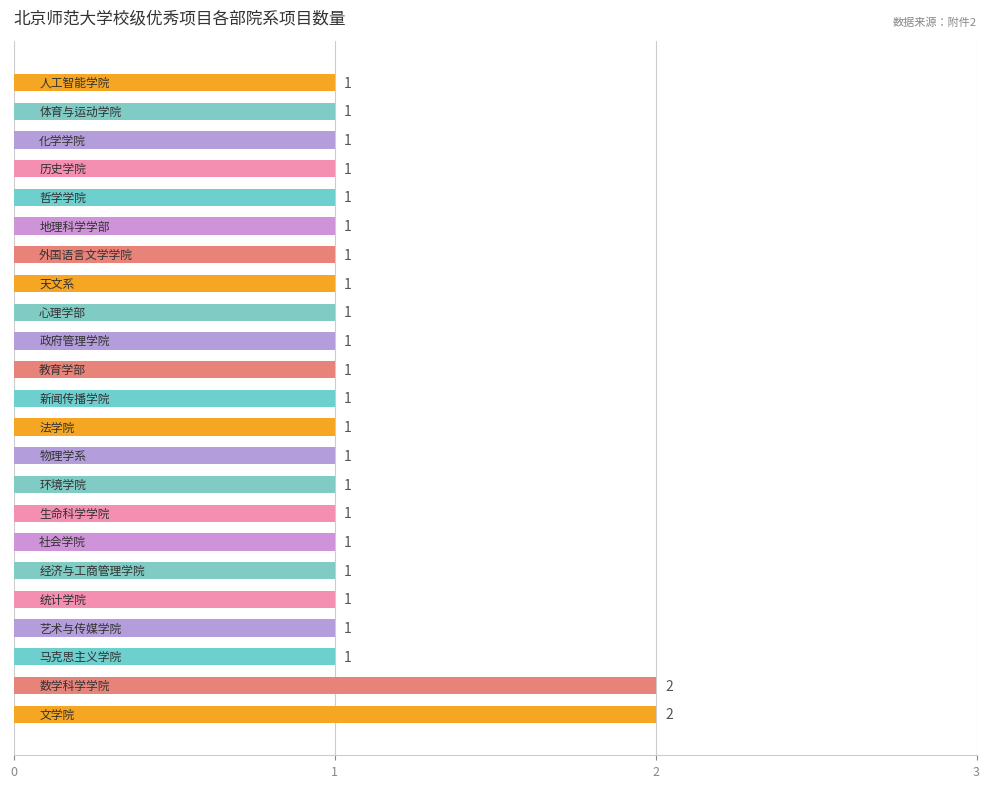

What is the sum of all values?

25